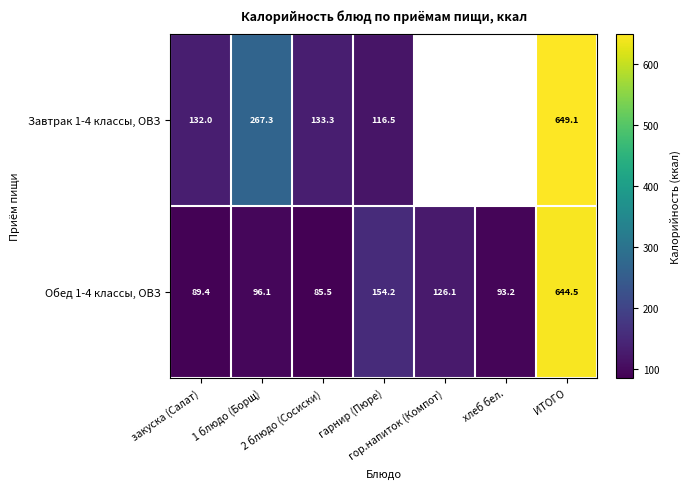

Between гор.напиток (Компот) and гарнир (Пюре), which is larger?

гарнир (Пюре)